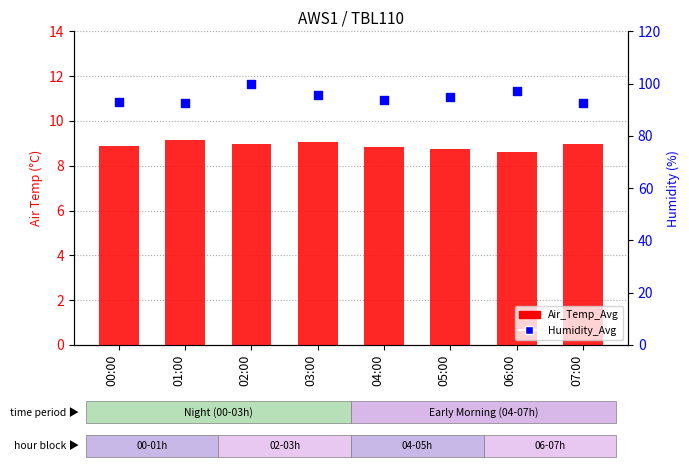

Is the value of Air_Temp_Avg at 03:00 greater than the value of Humidity_Avg at 00:00?

No